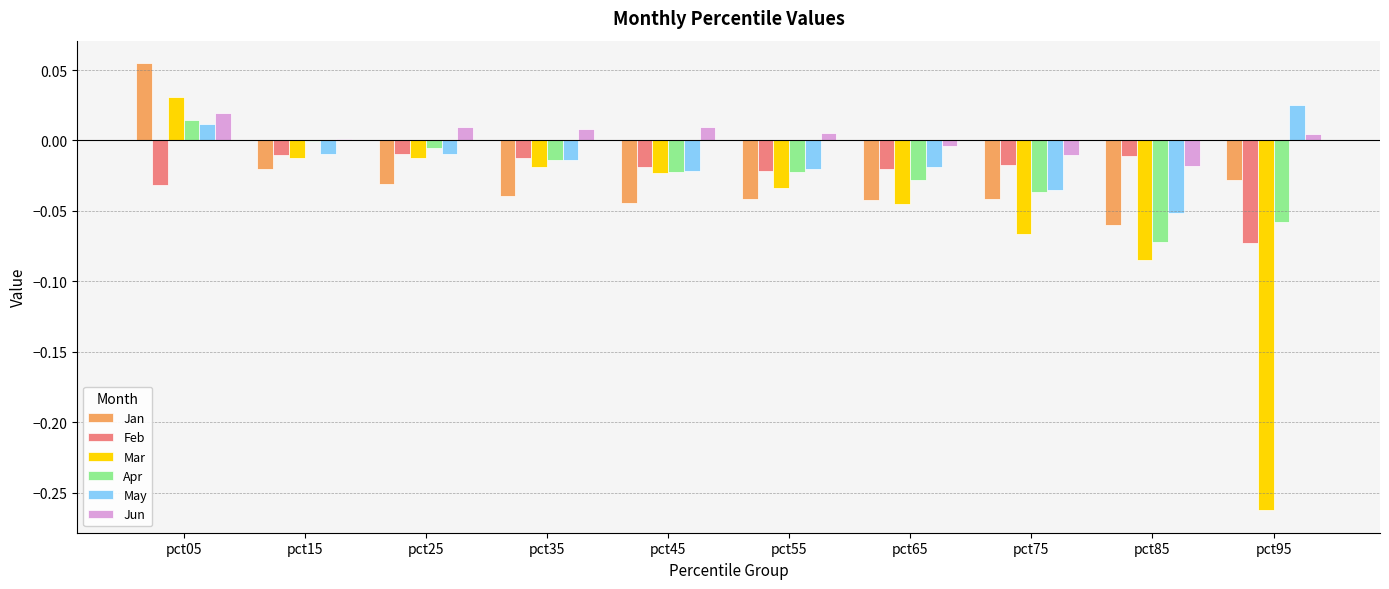

Is it true that Jun equals 0.0 at pct95?

True